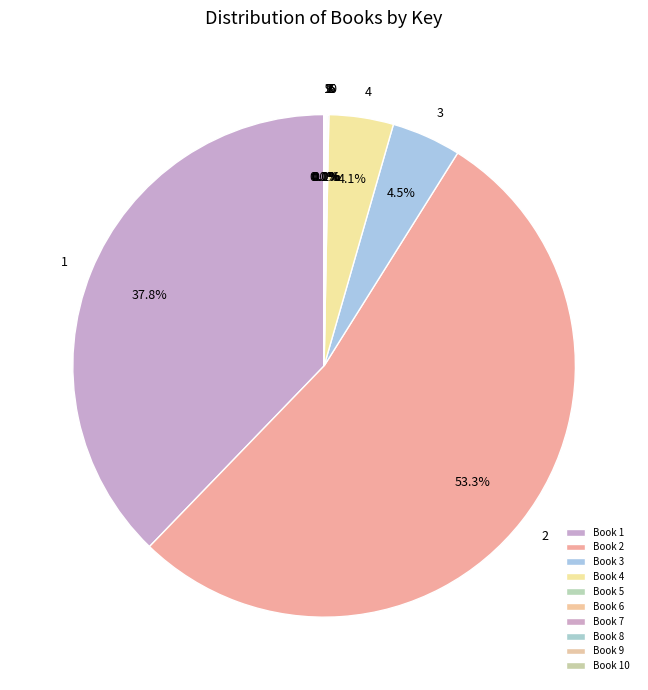

Is there any slice that represents more than half of the pie?

Yes